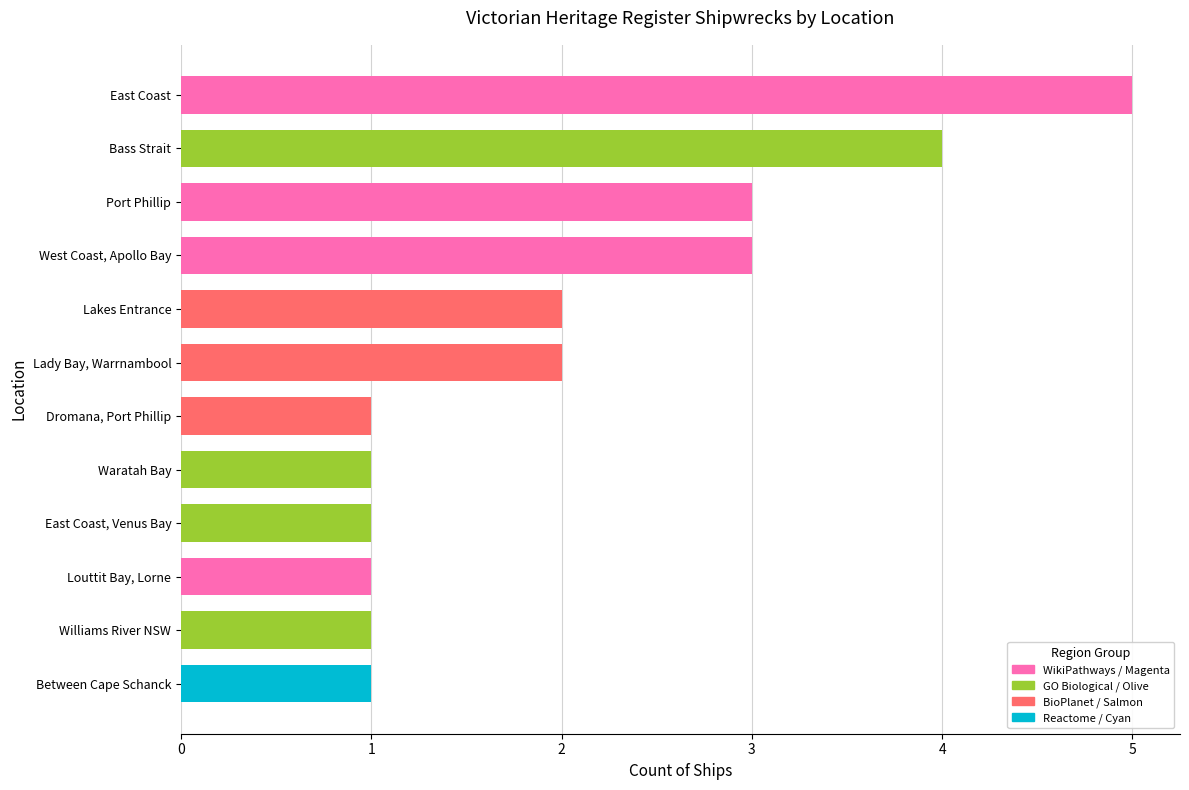

True or false: the data shows 2 at Lady Bay, Warrnambool.

True